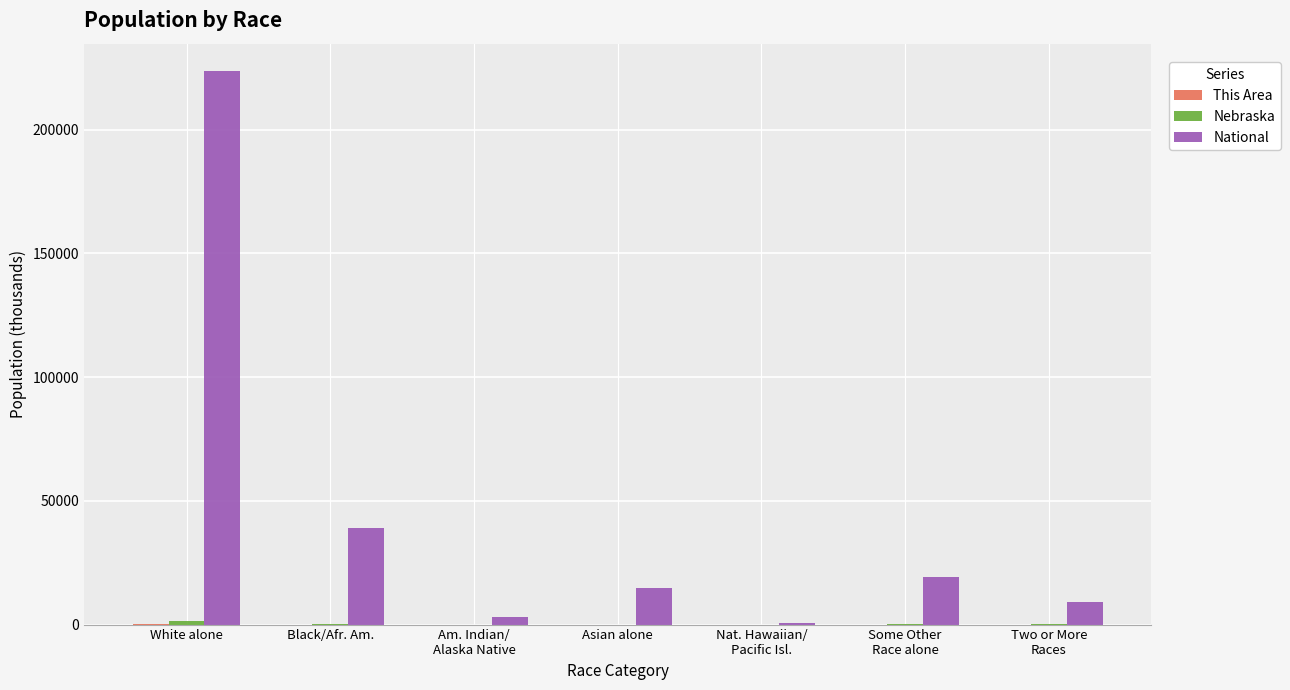

At which category is the sum across all series the highest?

White alone